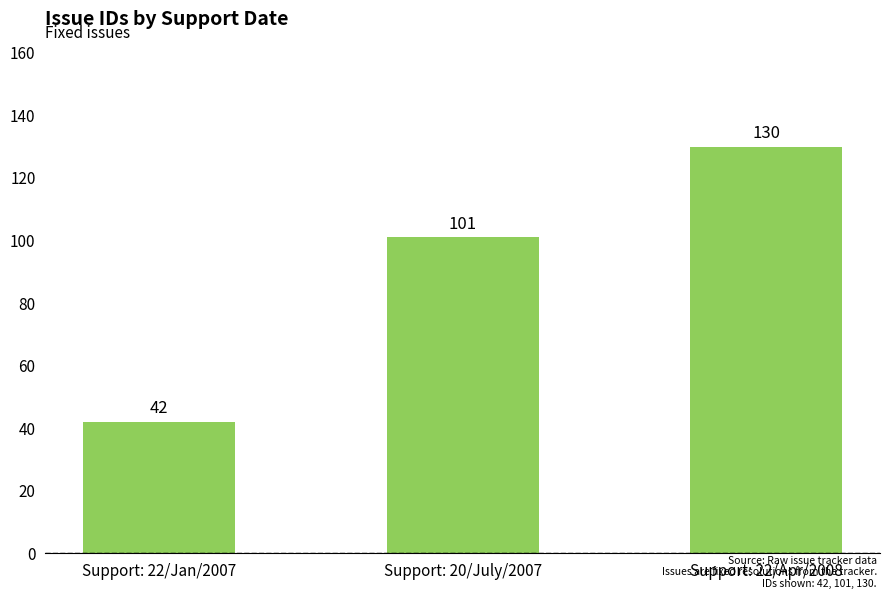

Reading left to right, what are all the values shown in this chart?

42	101	130